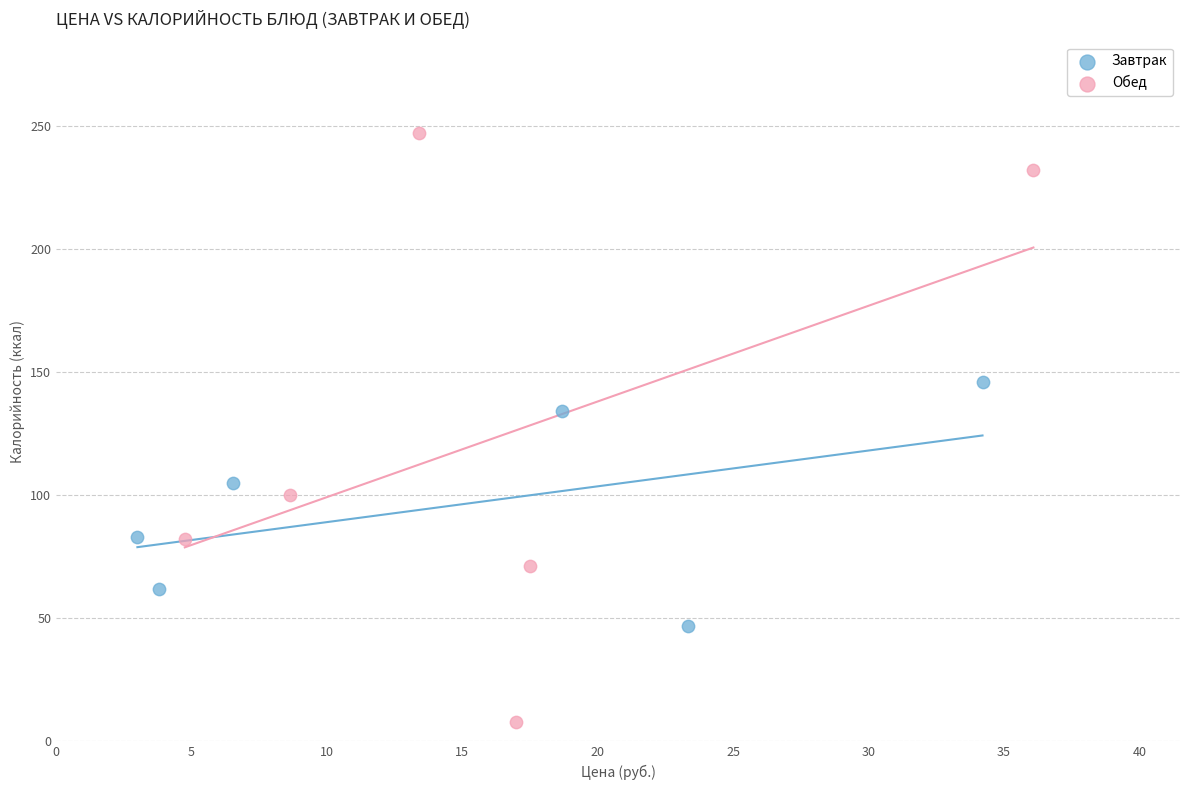

Which series contains the lowest Y value?

Обед